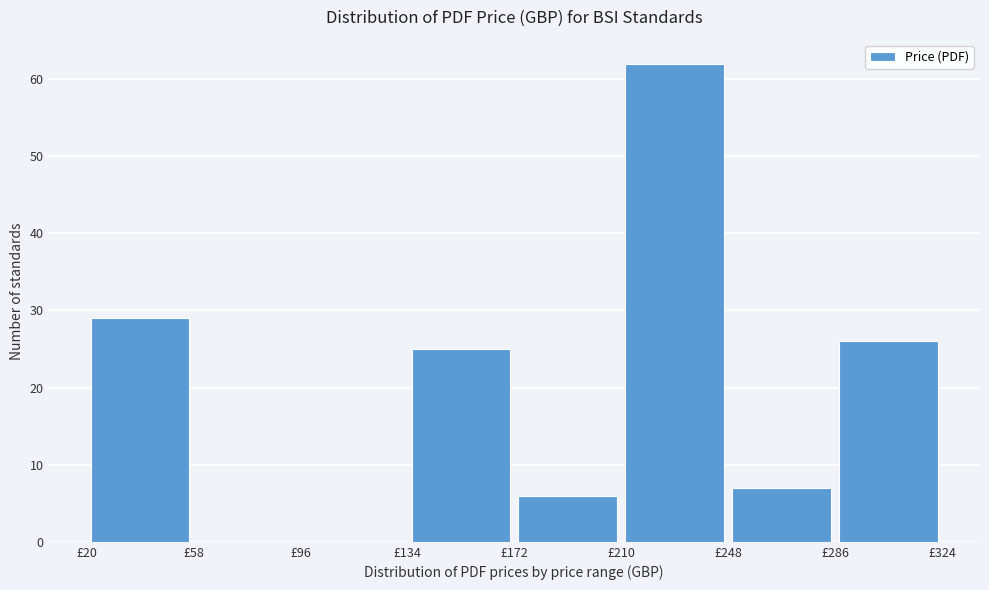

Reading left to right, transcribe this chart: for each bar, give the range it covers on the x-axis and its height. Neither the bar edges nor the heights are printed on the chart, so give them approximately, as read against the axes.

20 to 58: 29
58 to 96: 0
96 to 134: 0
134 to 172: 25
172 to 210: 6
210 to 248: 62
248 to 286: 7
286 to 324: 26